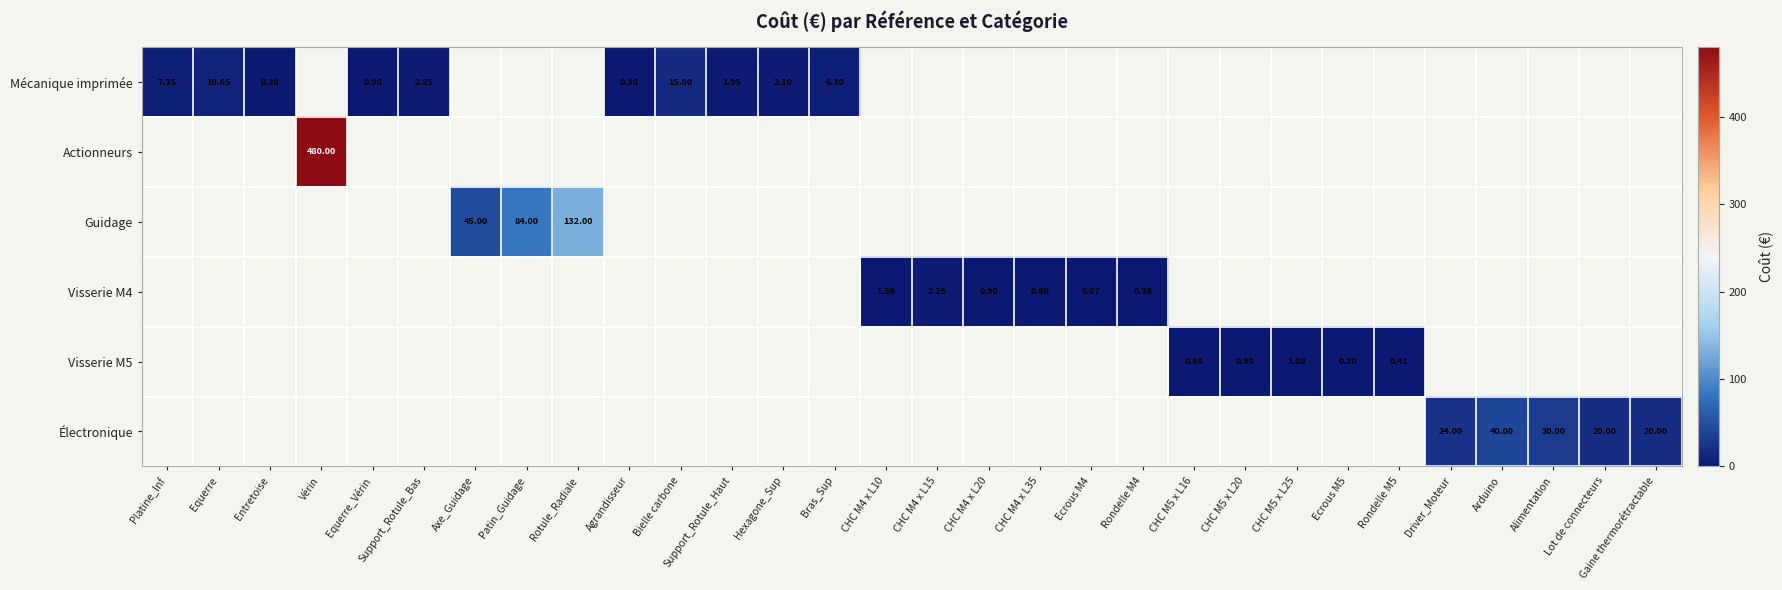

Which category has the highest value in the Mécanique imprimée series?

Bielle carbone